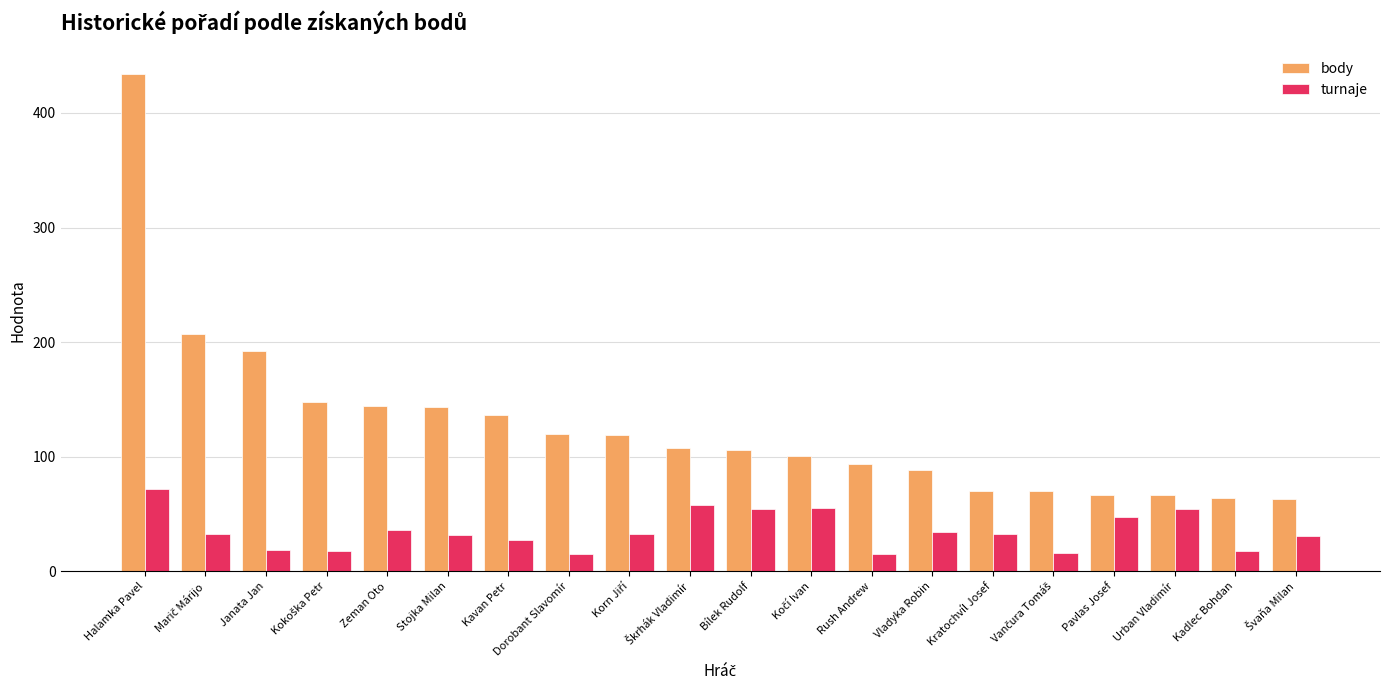

What are all the series names shown in the legend?

body, turnaje